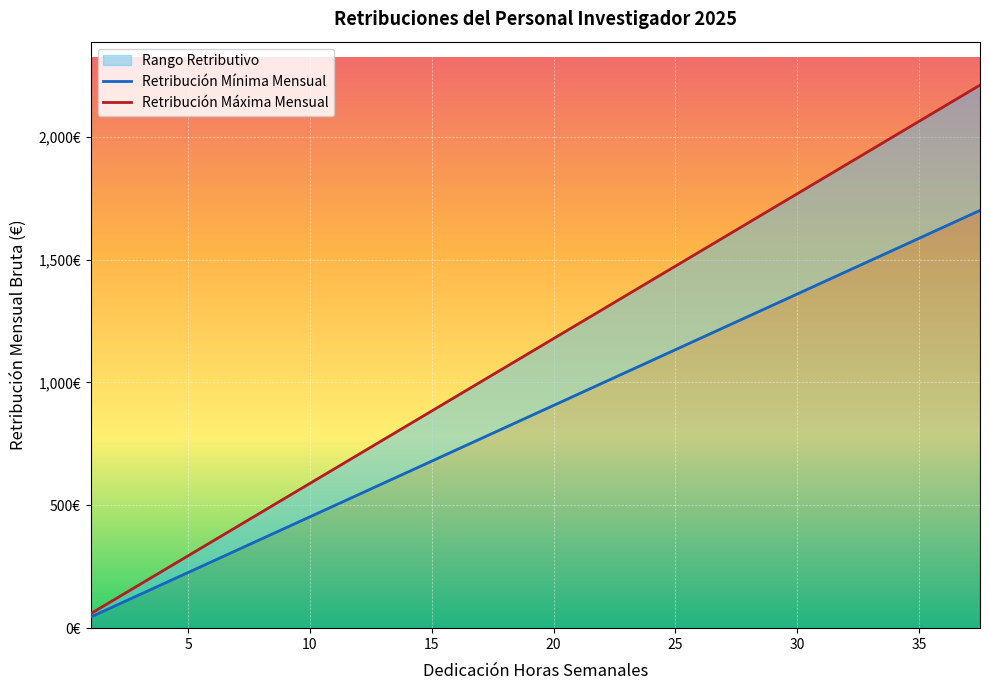

Rank the series by their maximum value, from lowest to highest.

Retribución Mínima Mensual, Retribución Máxima Mensual